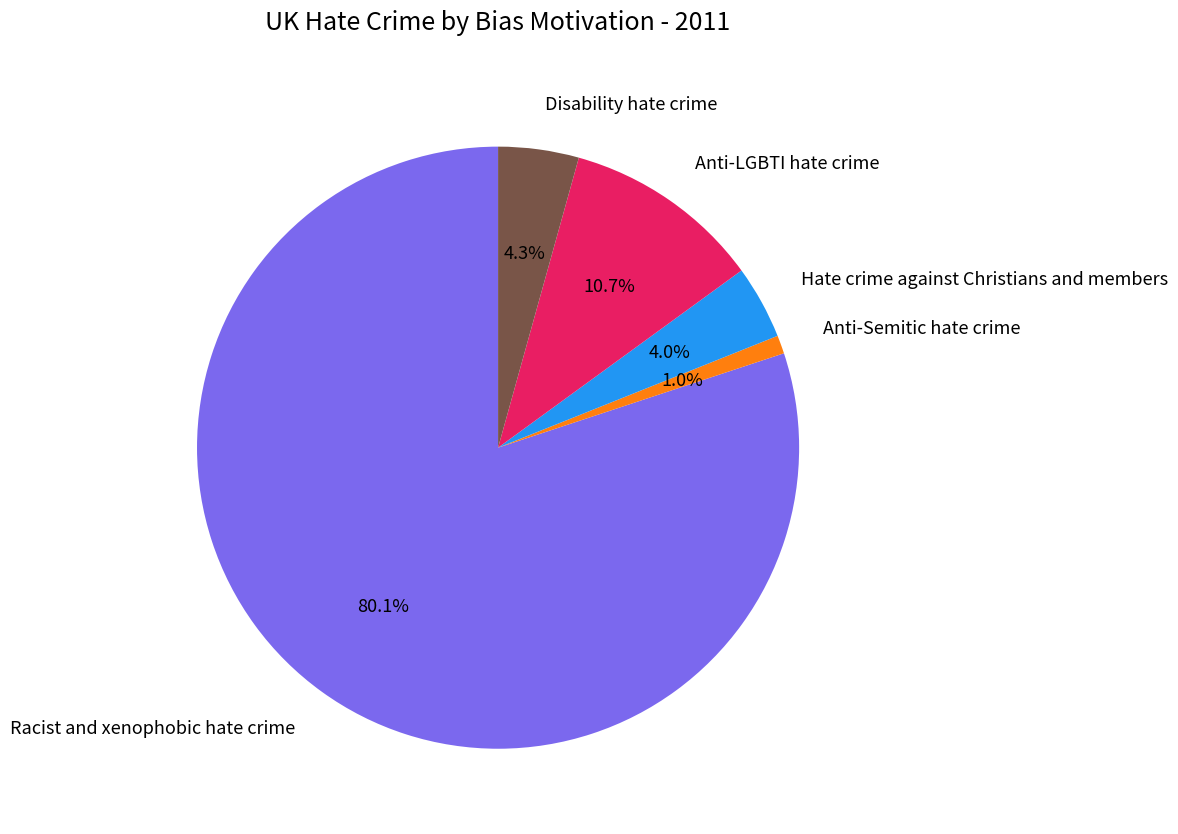

What percentage is the Hate crime against Christians and members slice, to the nearest percent?

4%